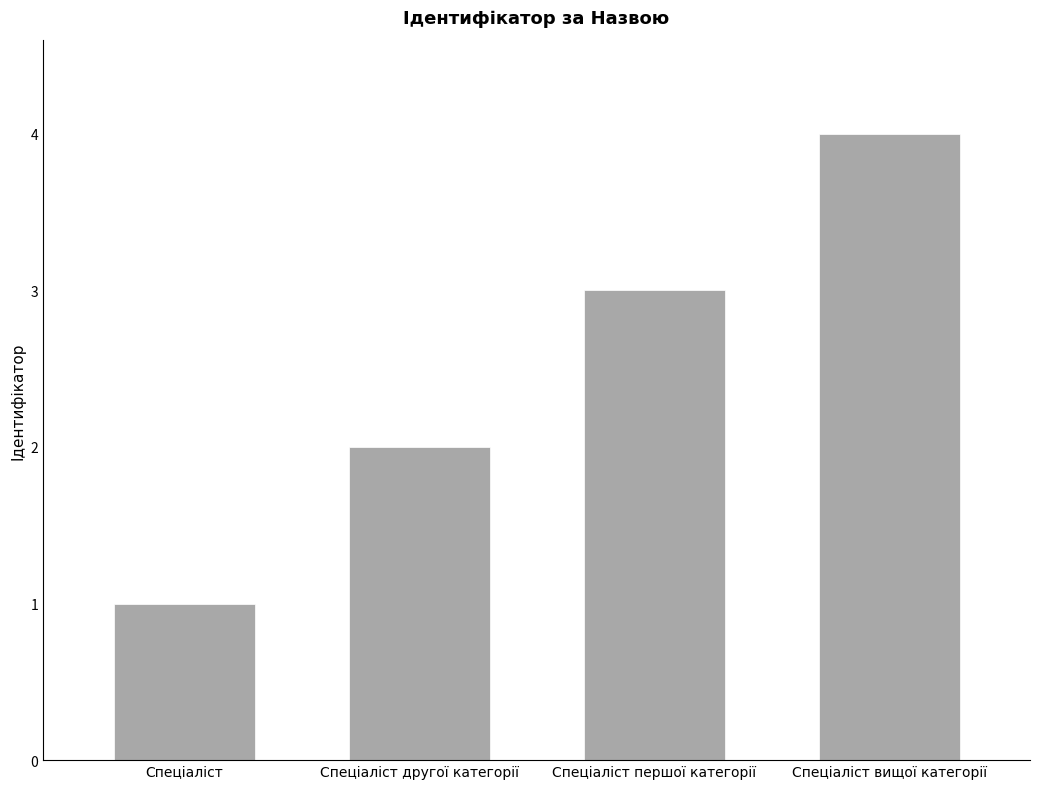

What is the label of the 3rd bar from the left?

Спеціаліст першої категорії